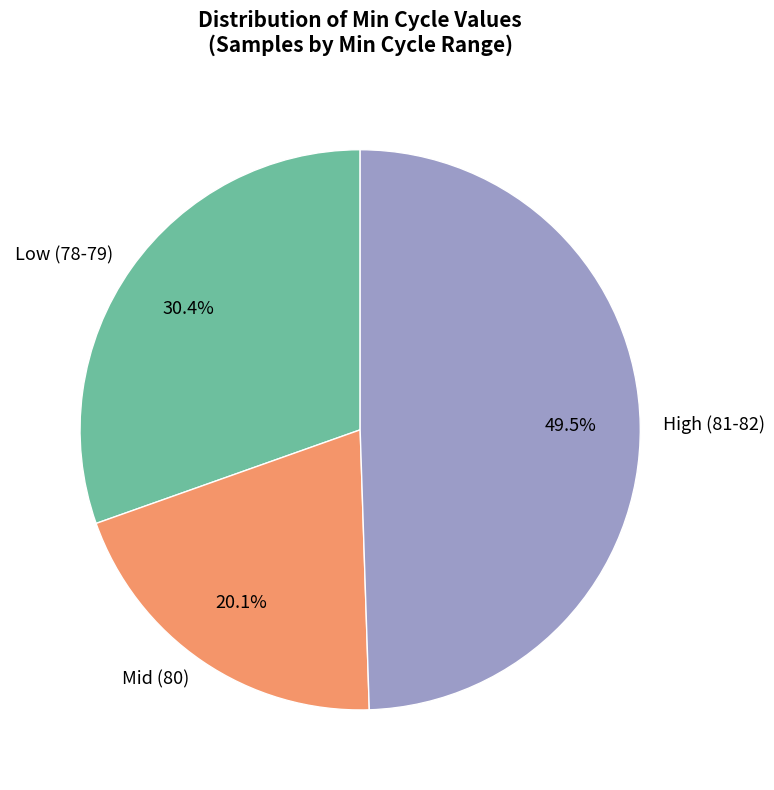

Count the number of slices in the pie.

3